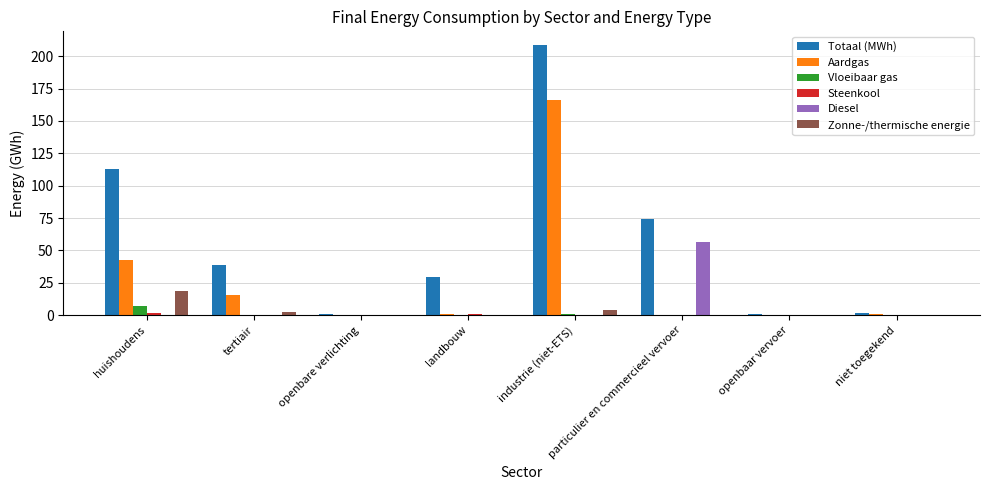

At which category does the chart reach its peak across all series?

industrie (niet-ETS)